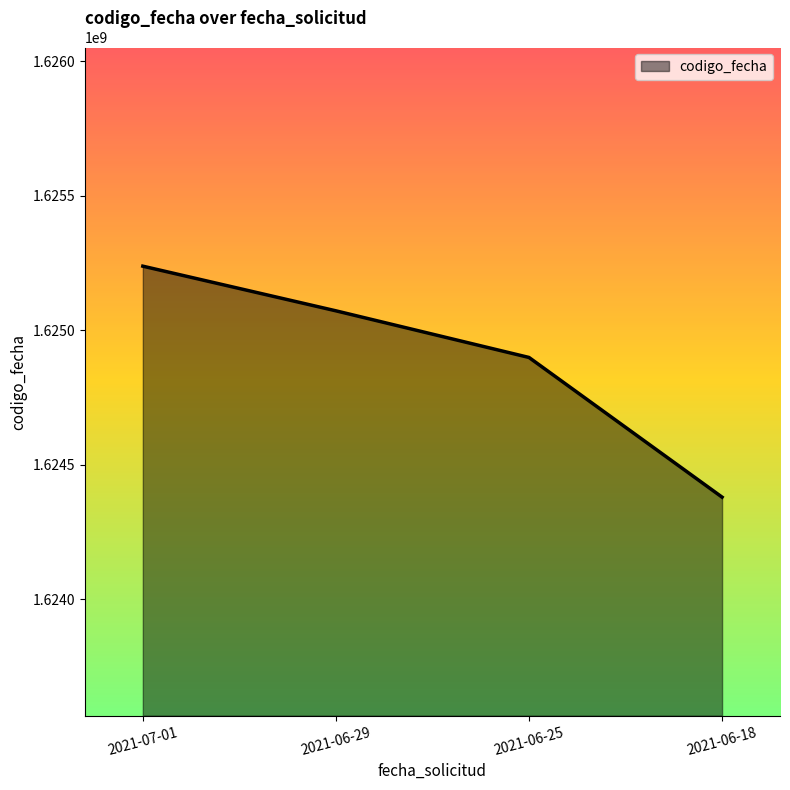

True or false: the data shows 2878241034 at 2021-07-01.

False